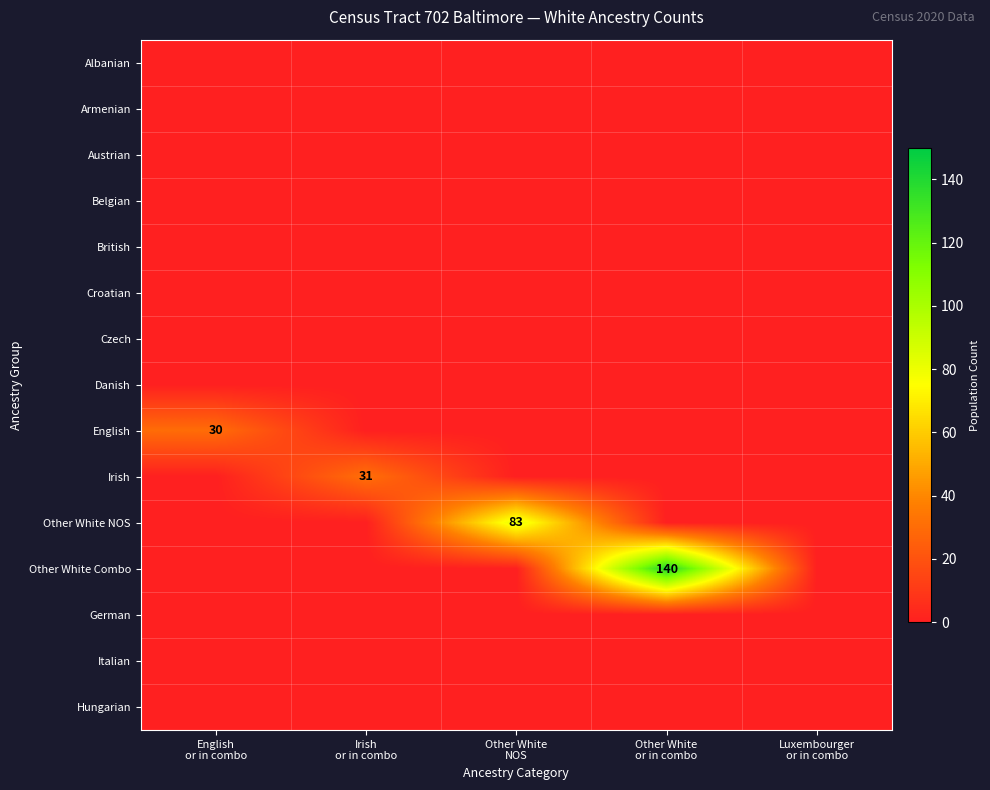

What is the spread (max minus min) of values at English
or in combo?

30